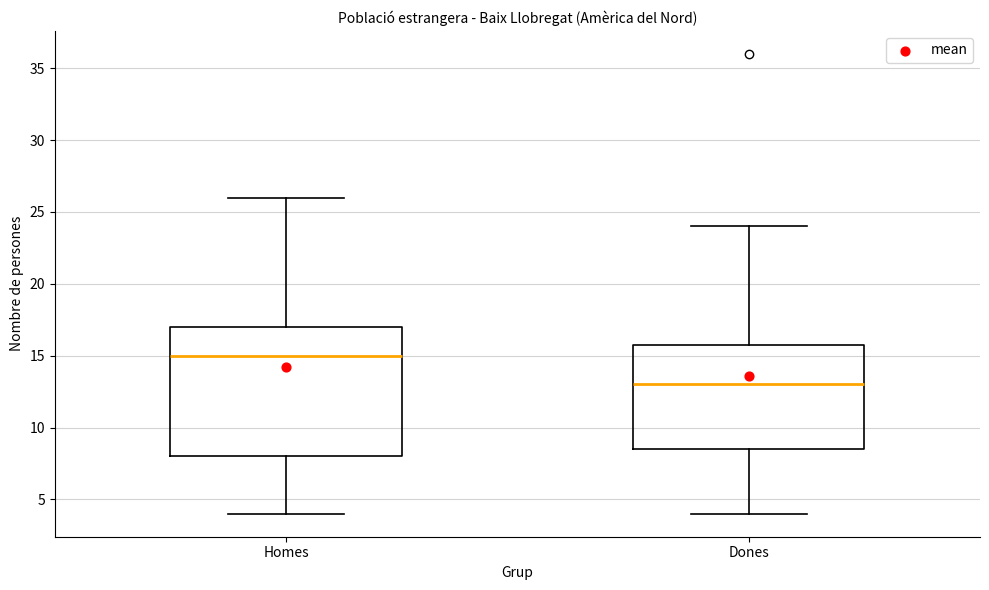

Reading left to right, transcribe this box plot: for each box, give where its median line is, the range the box spans, and where its two whiskers end, as read against the y-axis. The values are not printed on the chart, so give them approximately, as read against the axis.

Homes: median 15.0, box 8.0 to 17.0, whiskers 4.0 to 26.0
Dones: median 13.0, box 8.5 to 16.0, whiskers 4.0 to 24.0